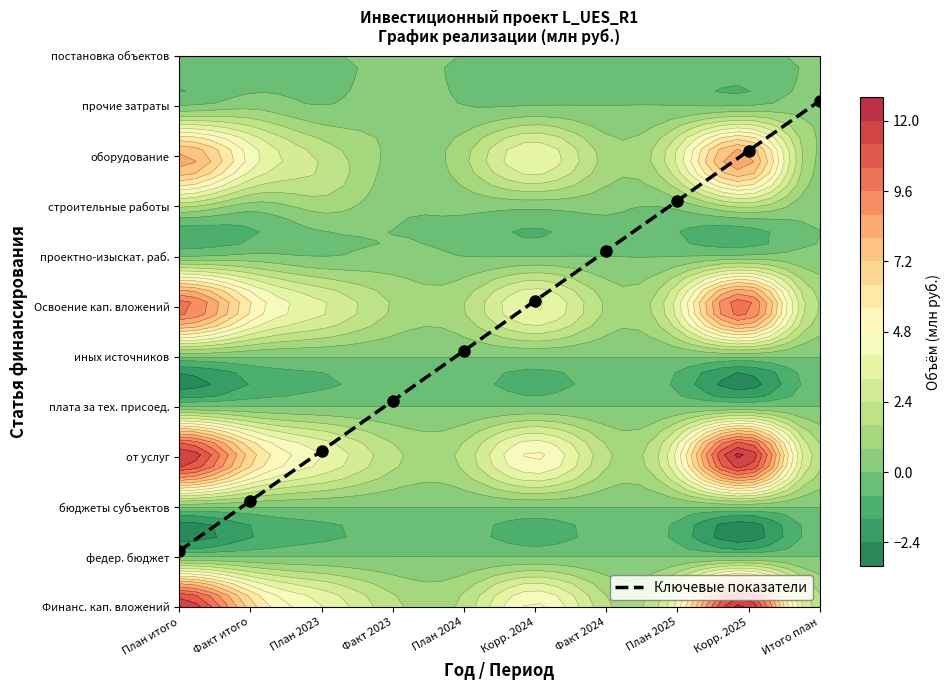

The value at Факт 2024 is 43.6. True or false?

False